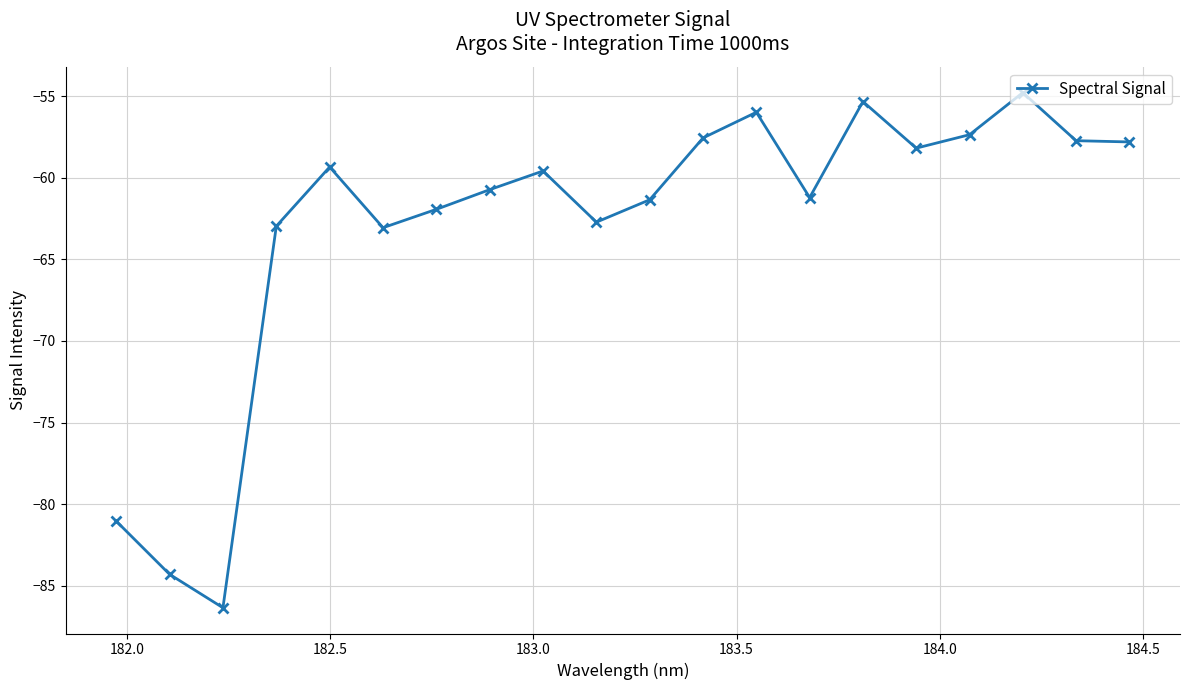

What is the greatest value displayed?

-54.8